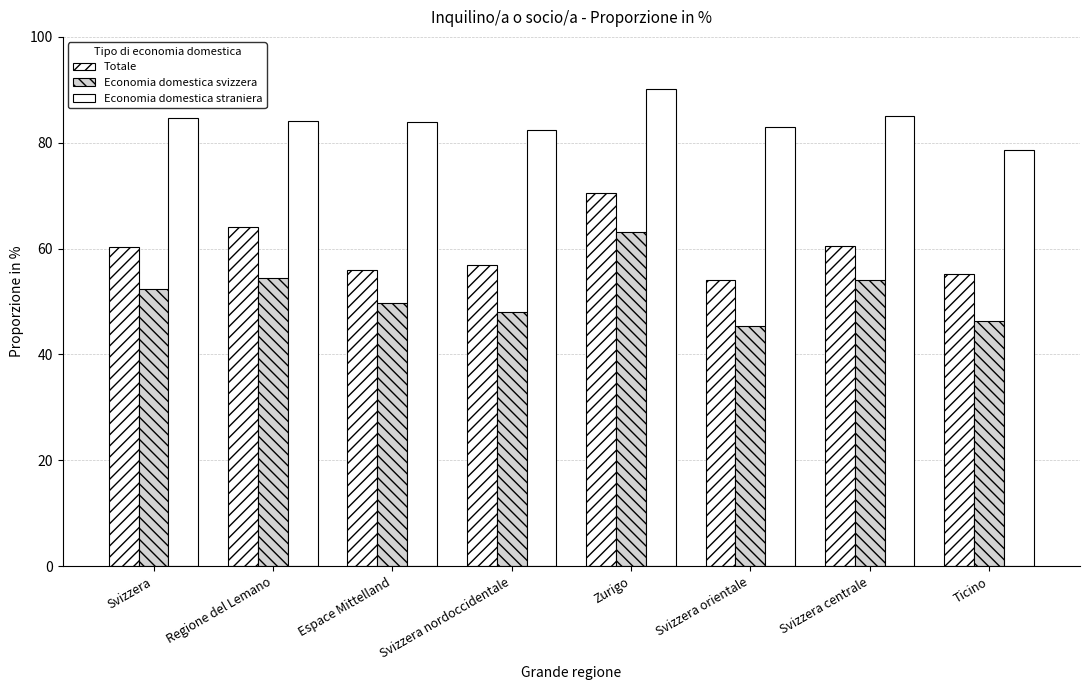

What is the value of the Totale bar at the 4th from the left?

56.9